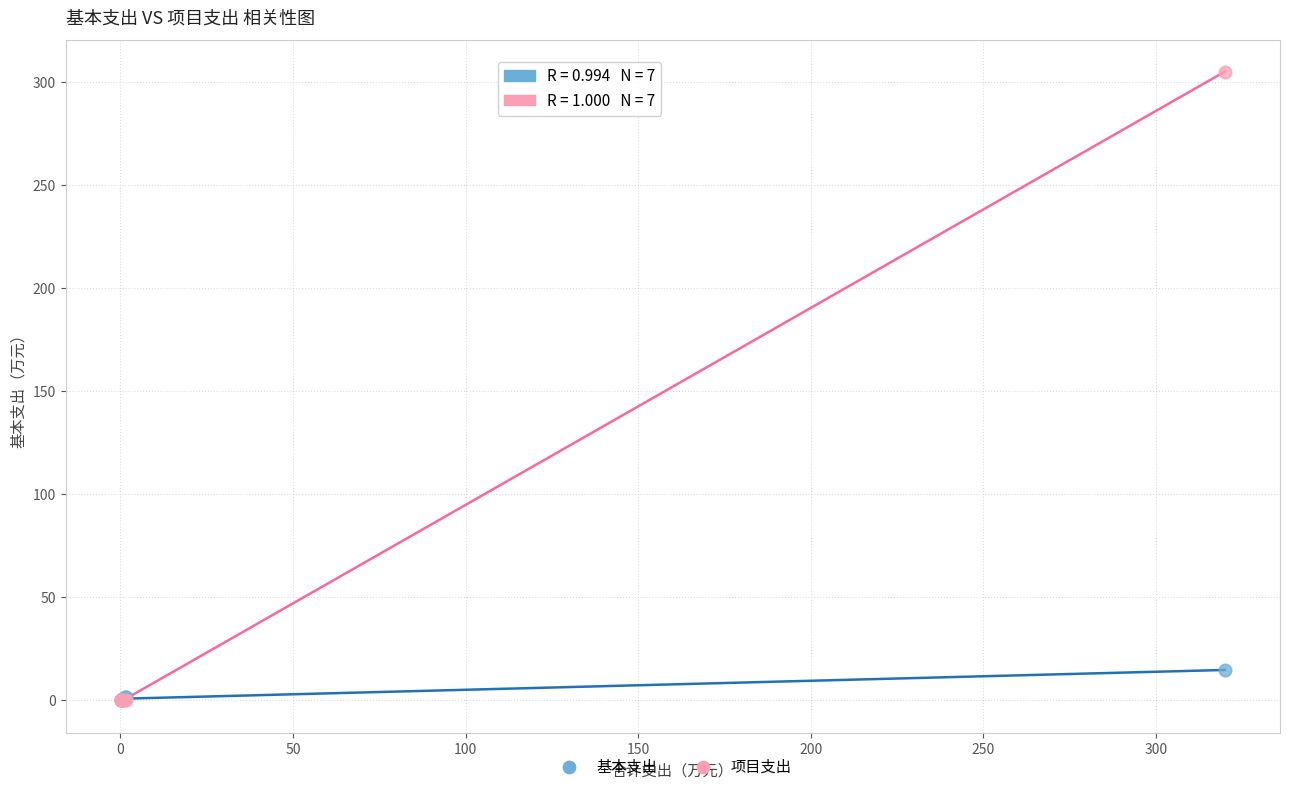

Across all series, what Y value is closest to 152?

14.7